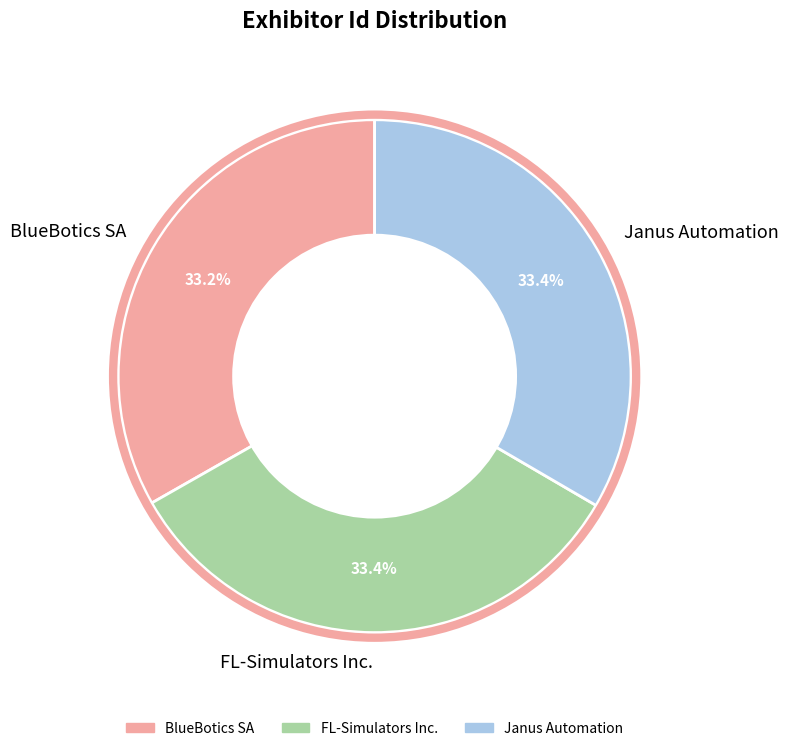

What is the ratio of the value at FL-Simulators Inc. to the value at Janus Automation?

1.0